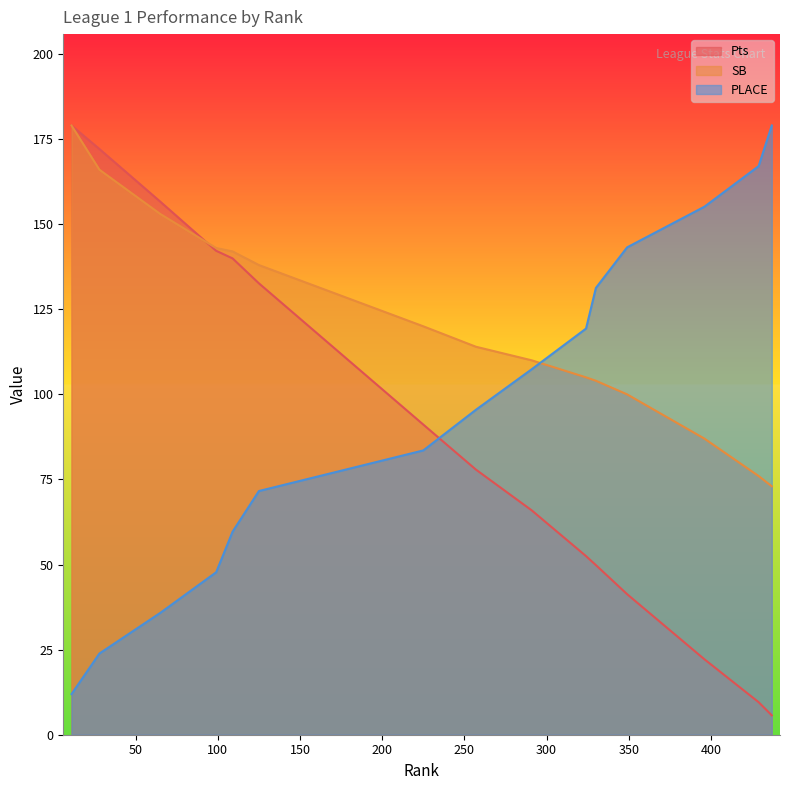

True or false: PLACE and SB intersect in this chart.

True